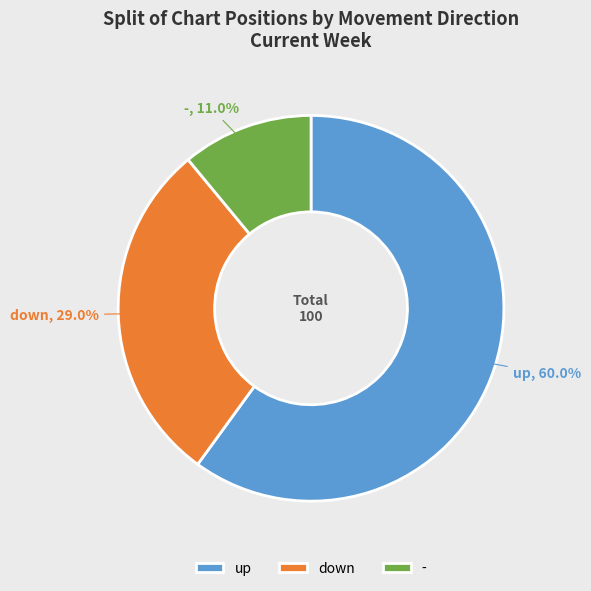

To the nearest percent, what is the average slice percentage?

33%